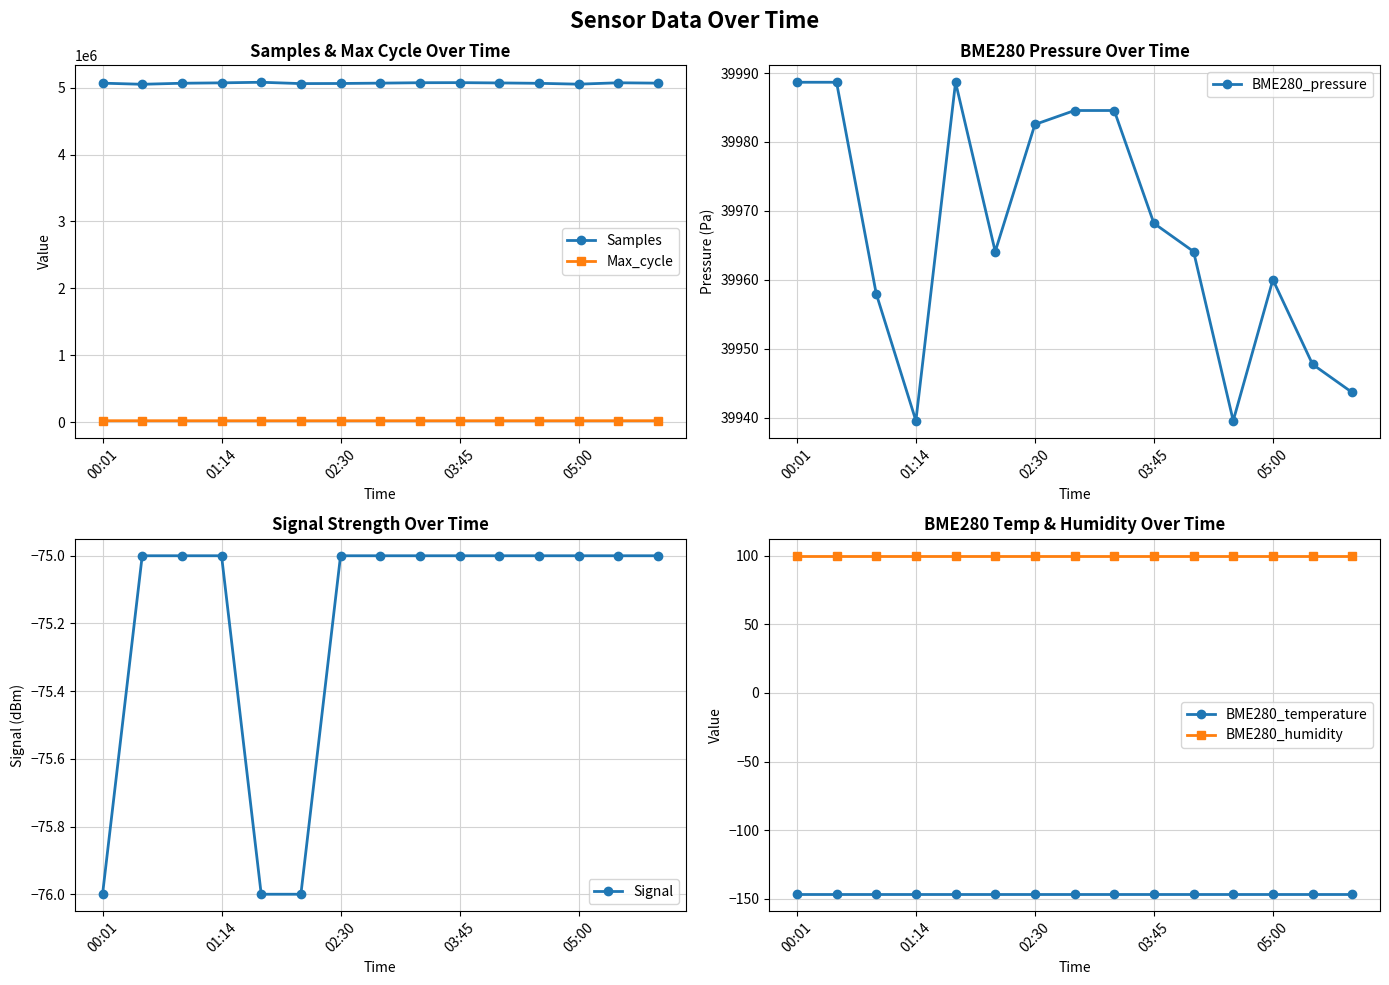

Count the Signal values in the range -75 to -74.

12